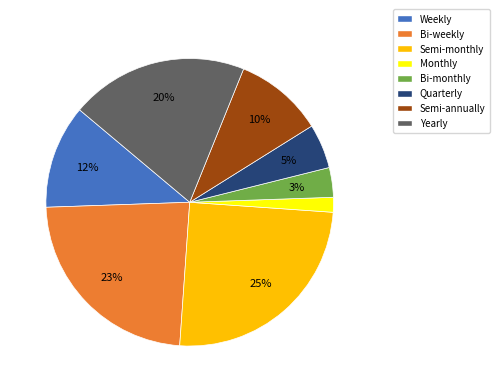

To the nearest percent, what is the combined percentage of Monthly and Bi-monthly?

5%